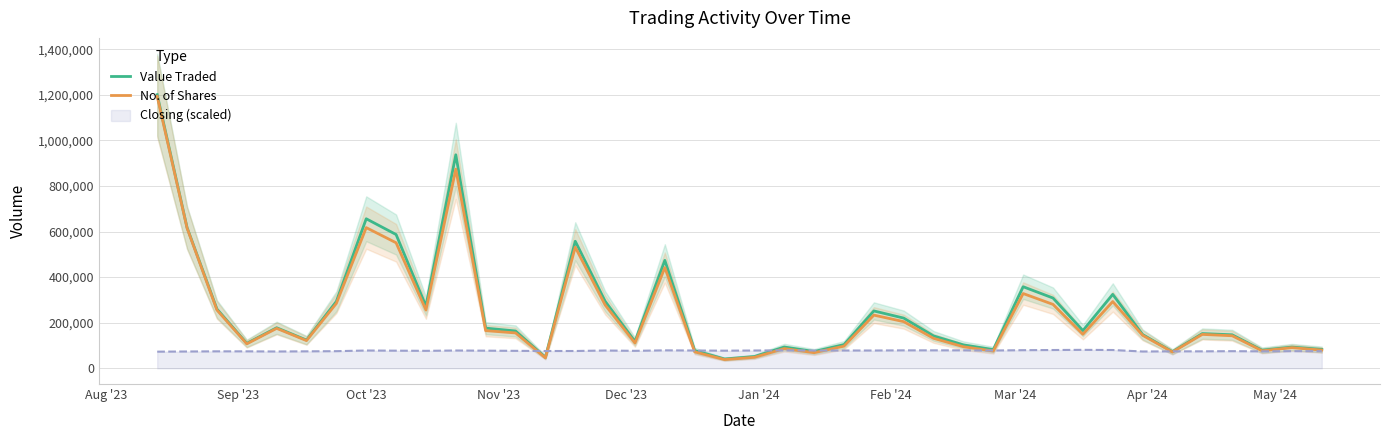

Which series has the largest total across all categories?

Value Traded